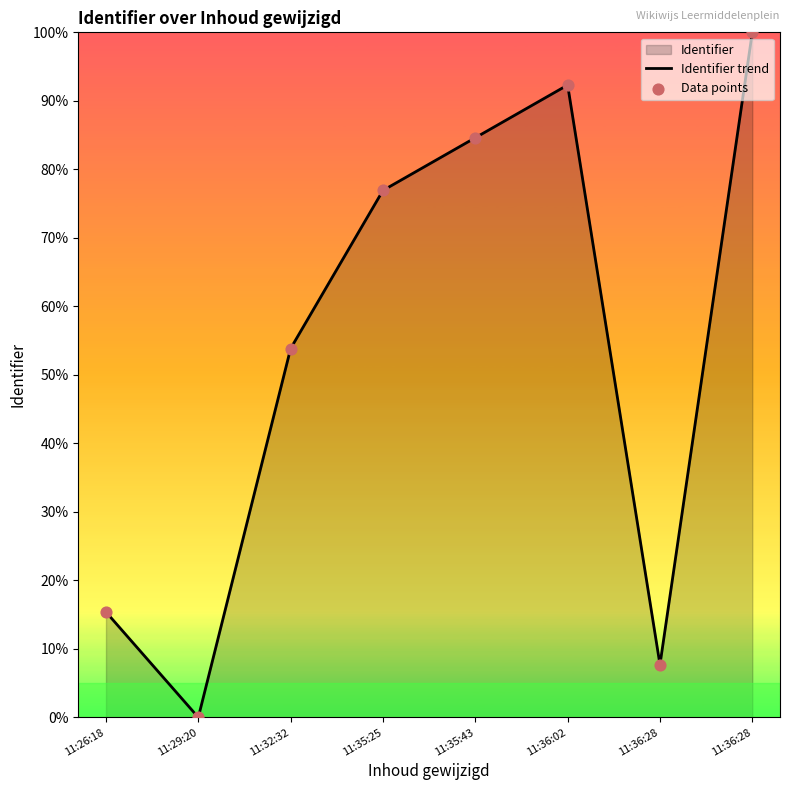

How many lines are shown in the chart?

1